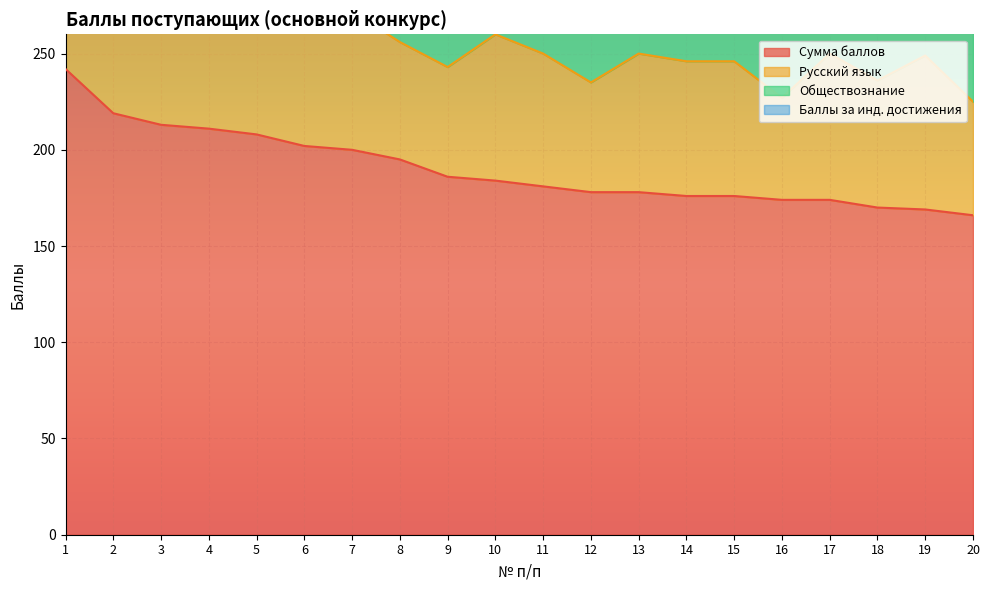

The Обществознание series shows 63 at 6. True or false?

True